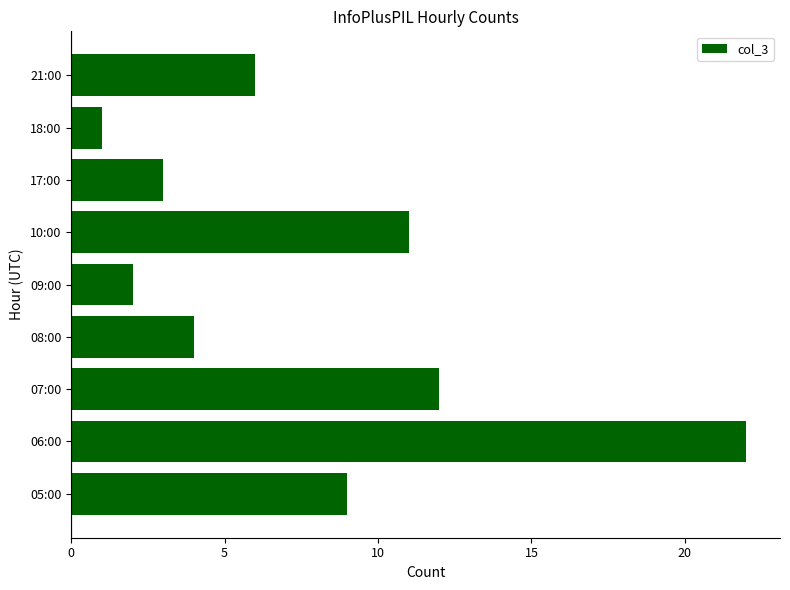

How many data points does each series have?

9